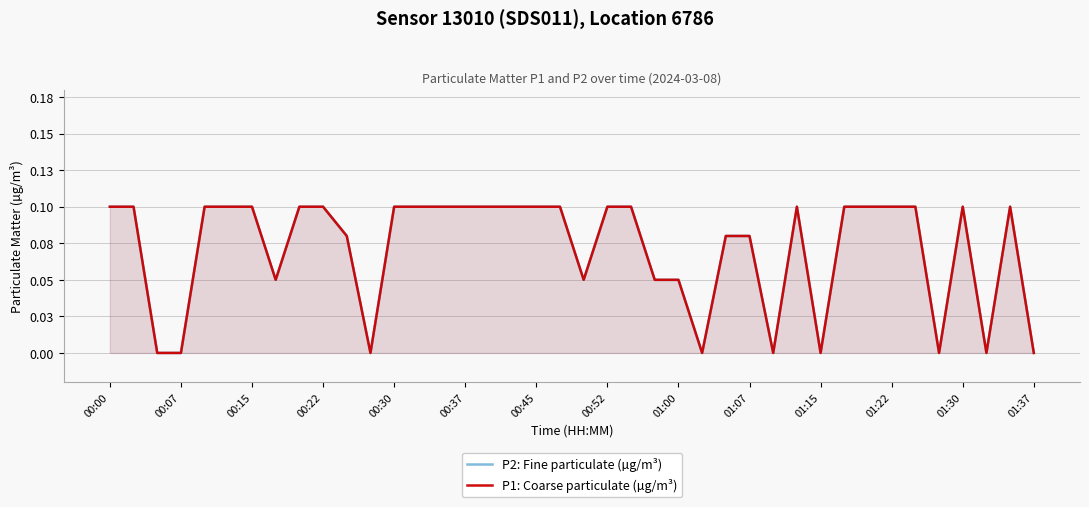

What is the maximum value shown in the chart?

0.1